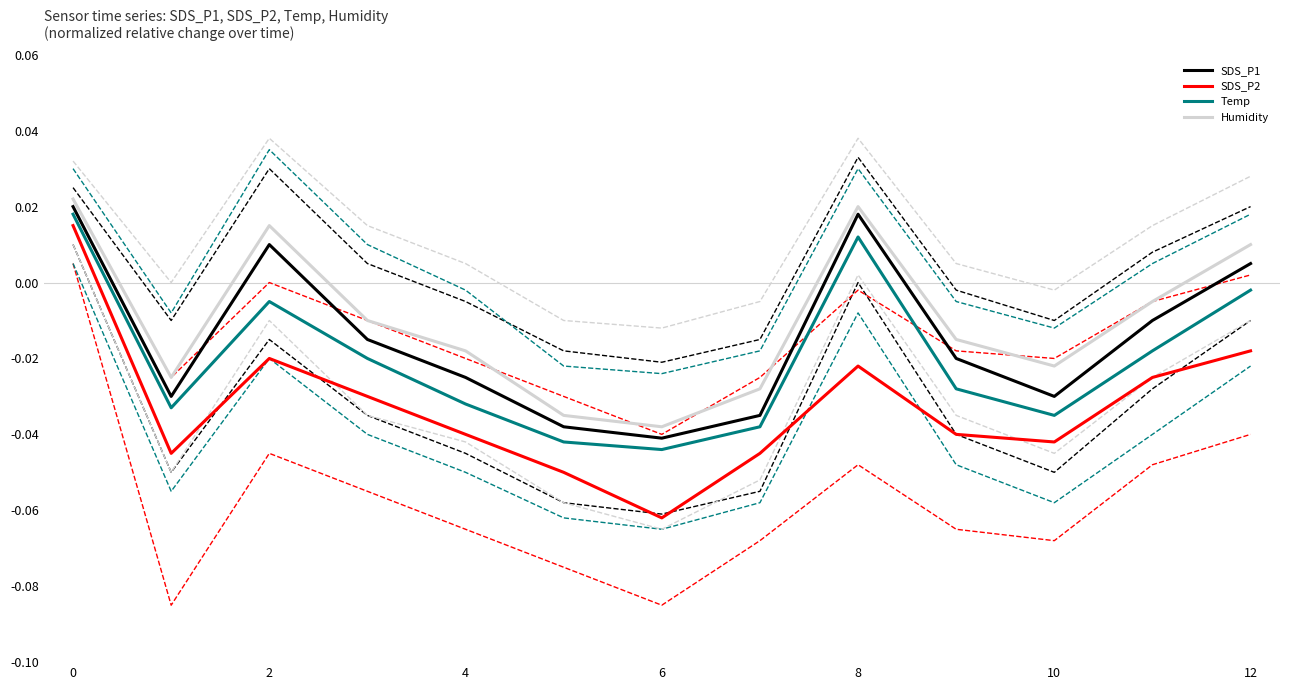

What is the label of the 9th point from the left?

8